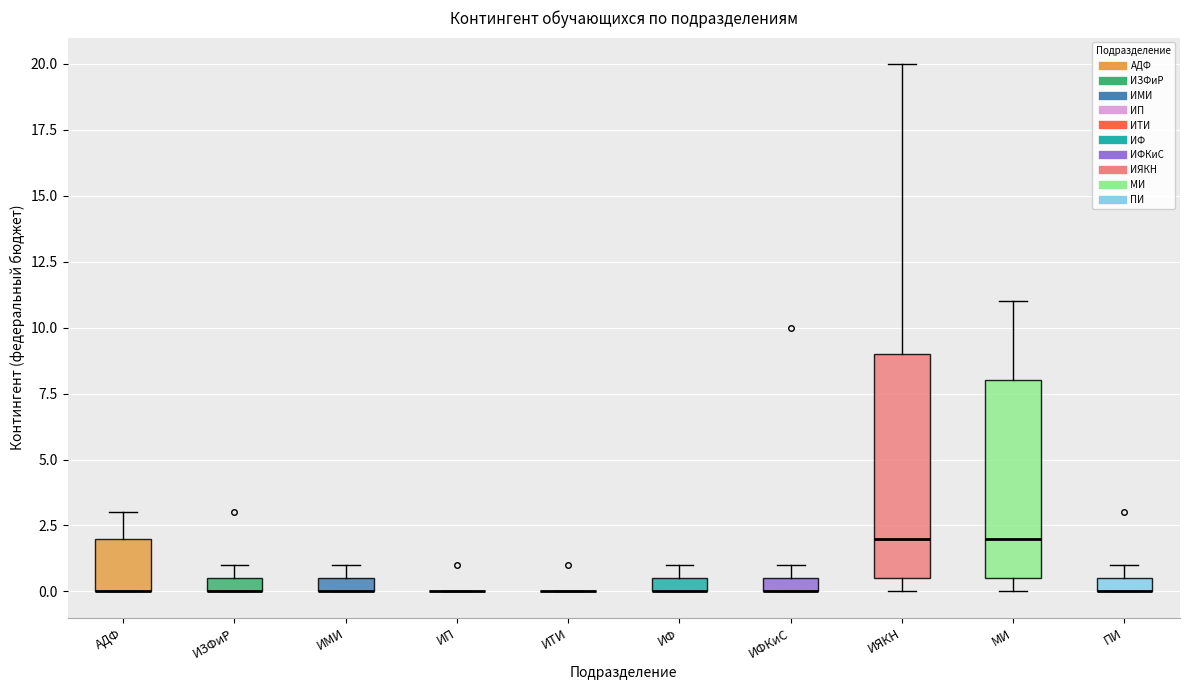

Comparing the boxes themselves (not the whiskers), which one is the tallest?

ИЯКН